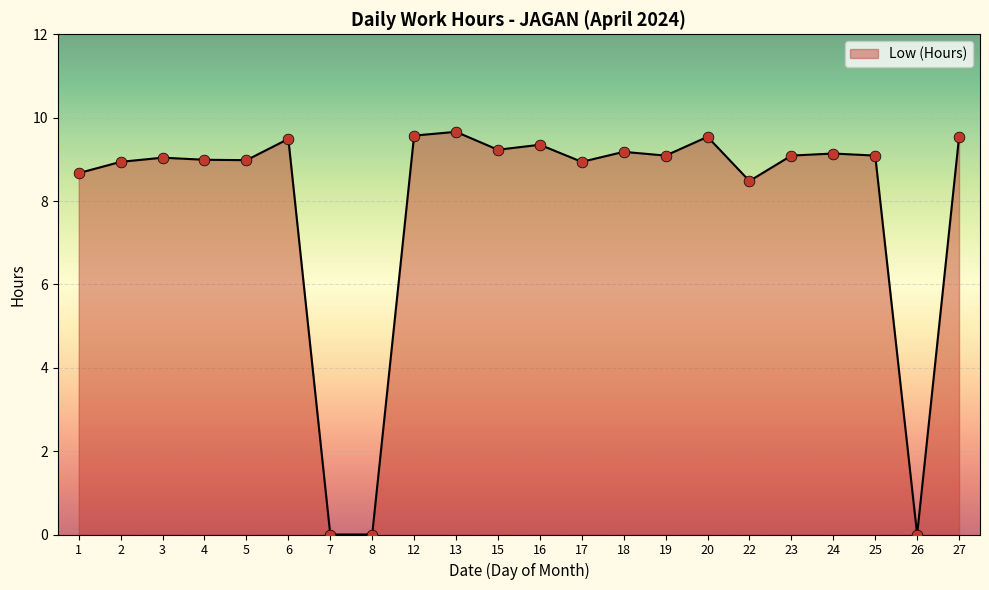

Approximately how many times larger is the value at 19 compared to 6?

1.0